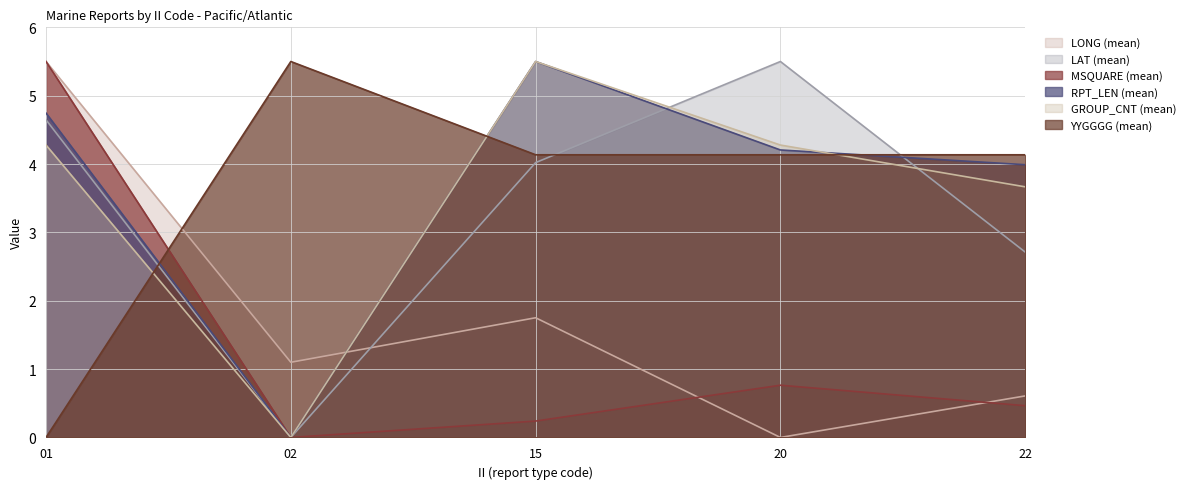

What is the greatest value displayed?

5.5